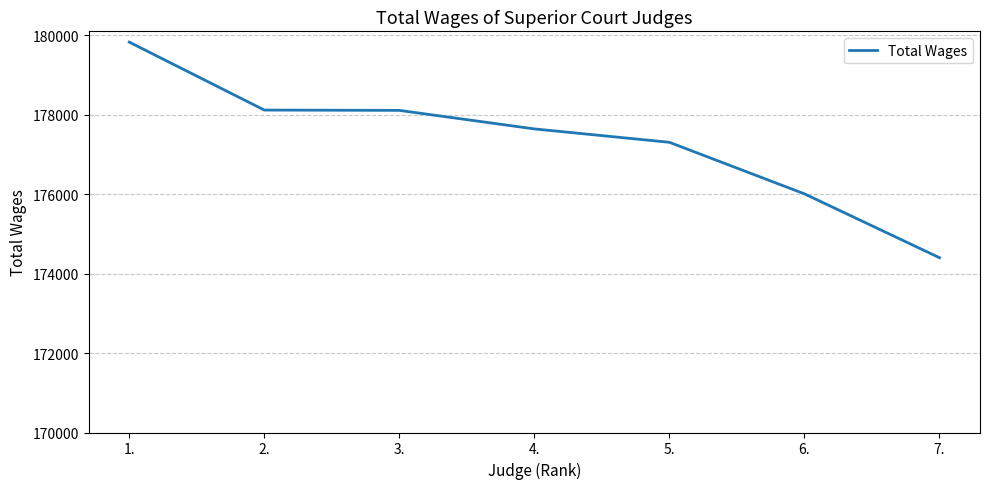

Is it true that the value at 1. is 179823?

True